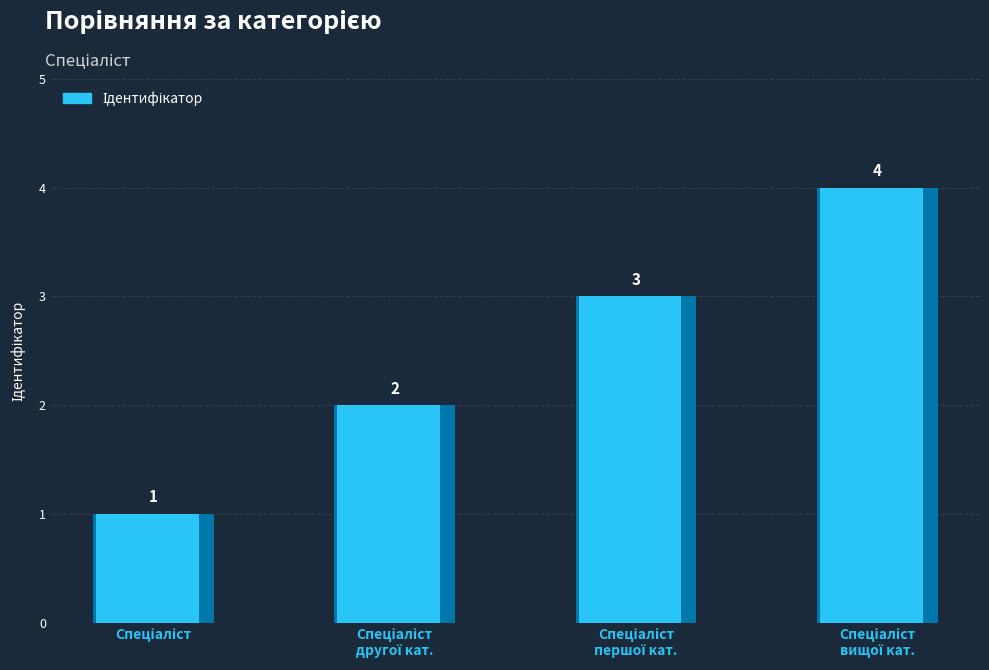

What is the change in value from Спеціаліст другої категорії to Спеціаліст вищої категорії?

+2